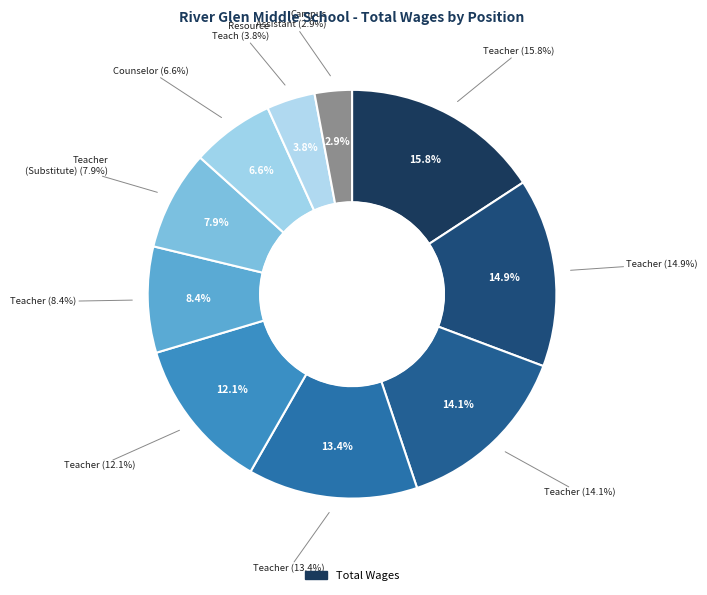

Count the number of slices in the pie.

10